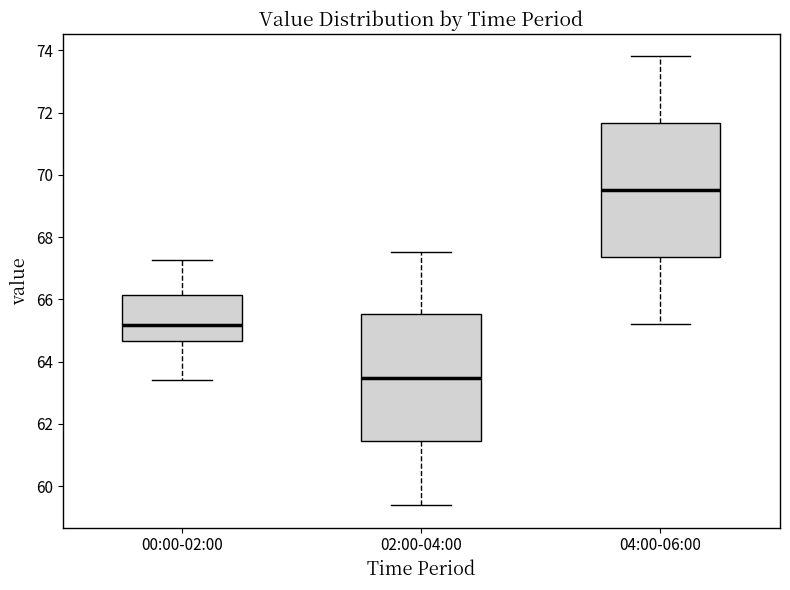

Reading left to right, read every box against the y-axis: the position of its median line, the range the box covers, and the ends of its whiskers. The values are not printed on the chart, so give them approximately, as read against the axis.

00:00-02:00: median 65.2, box 64.6 to 66.2, whiskers 63.4 to 67.2
02:00-04:00: median 63.4, box 61.4 to 65.6, whiskers 59.4 to 67.6
04:00-06:00: median 69.6, box 67.4 to 71.6, whiskers 65.2 to 73.8